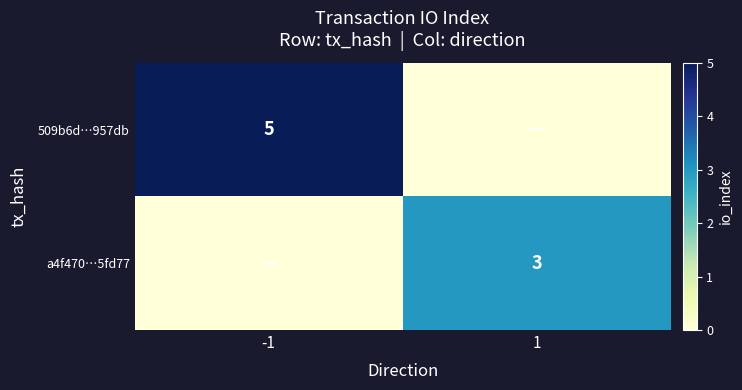

How many series are shown in this chart?

2